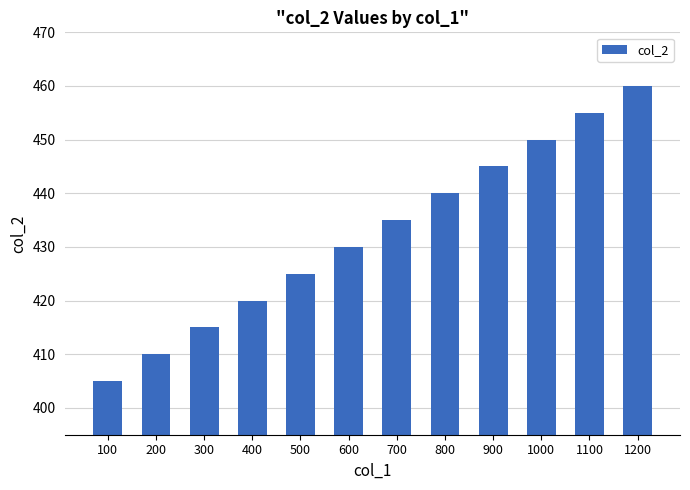

Reading left to right, what are all the values shown in this chart?

405	410	415	420	425	430	435	440	445	450	455	460